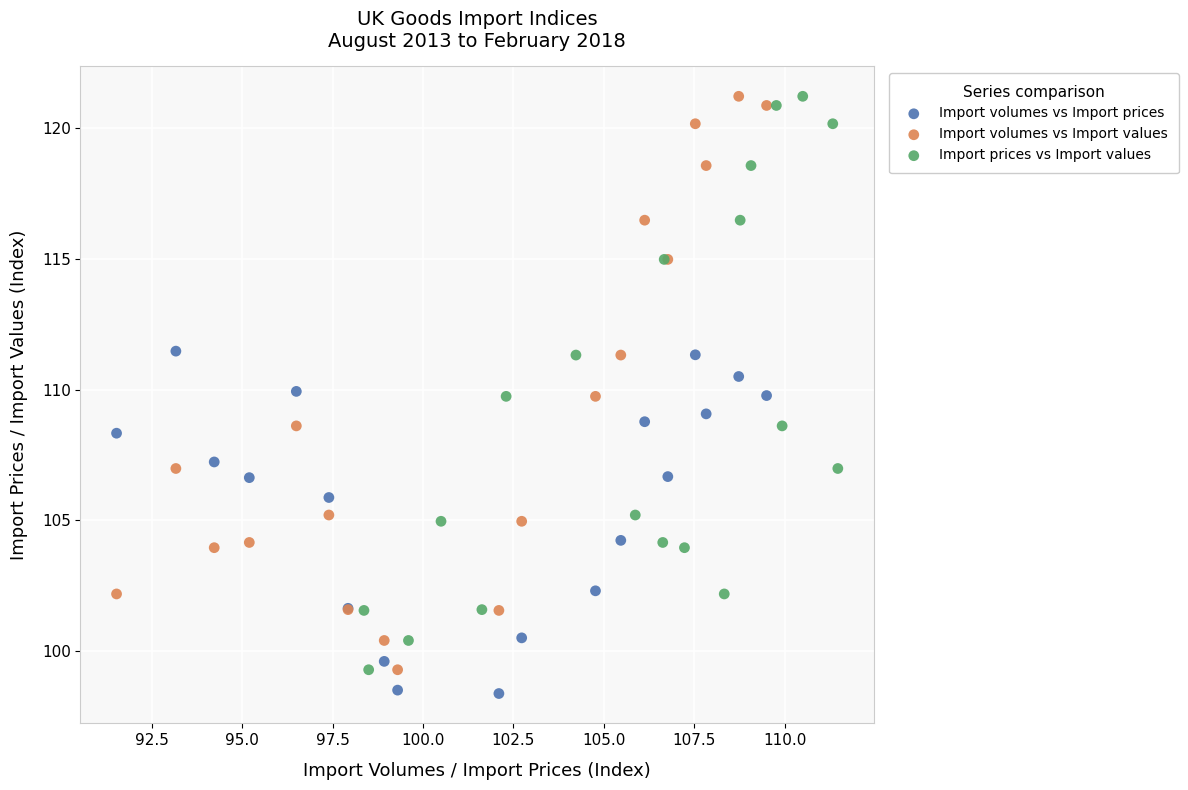

What are all the series names shown in the legend?

Import volumes vs Import prices, Import volumes vs Import values, Import prices vs Import values